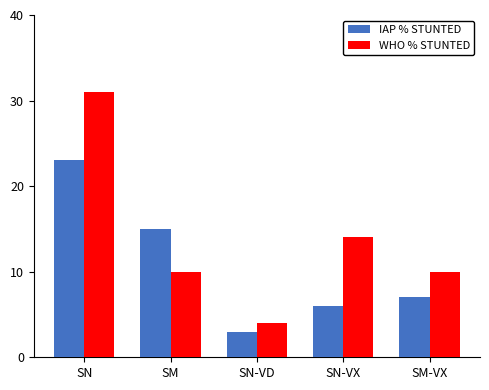

What is the greatest value displayed?

31